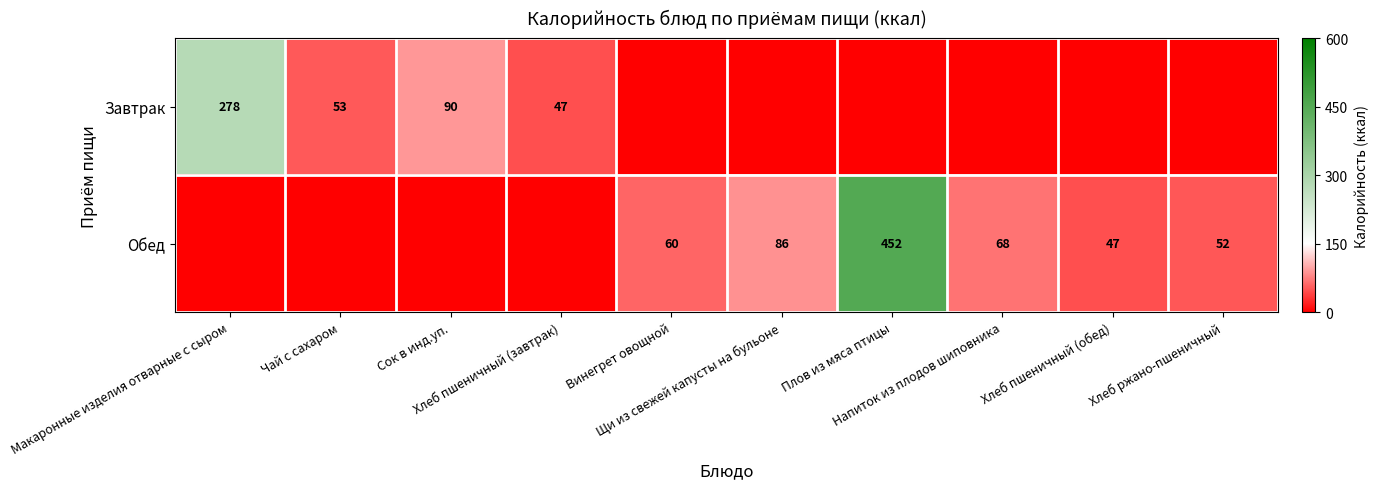

At which category does the chart reach its peak across all series?

Плов из мяса птицы